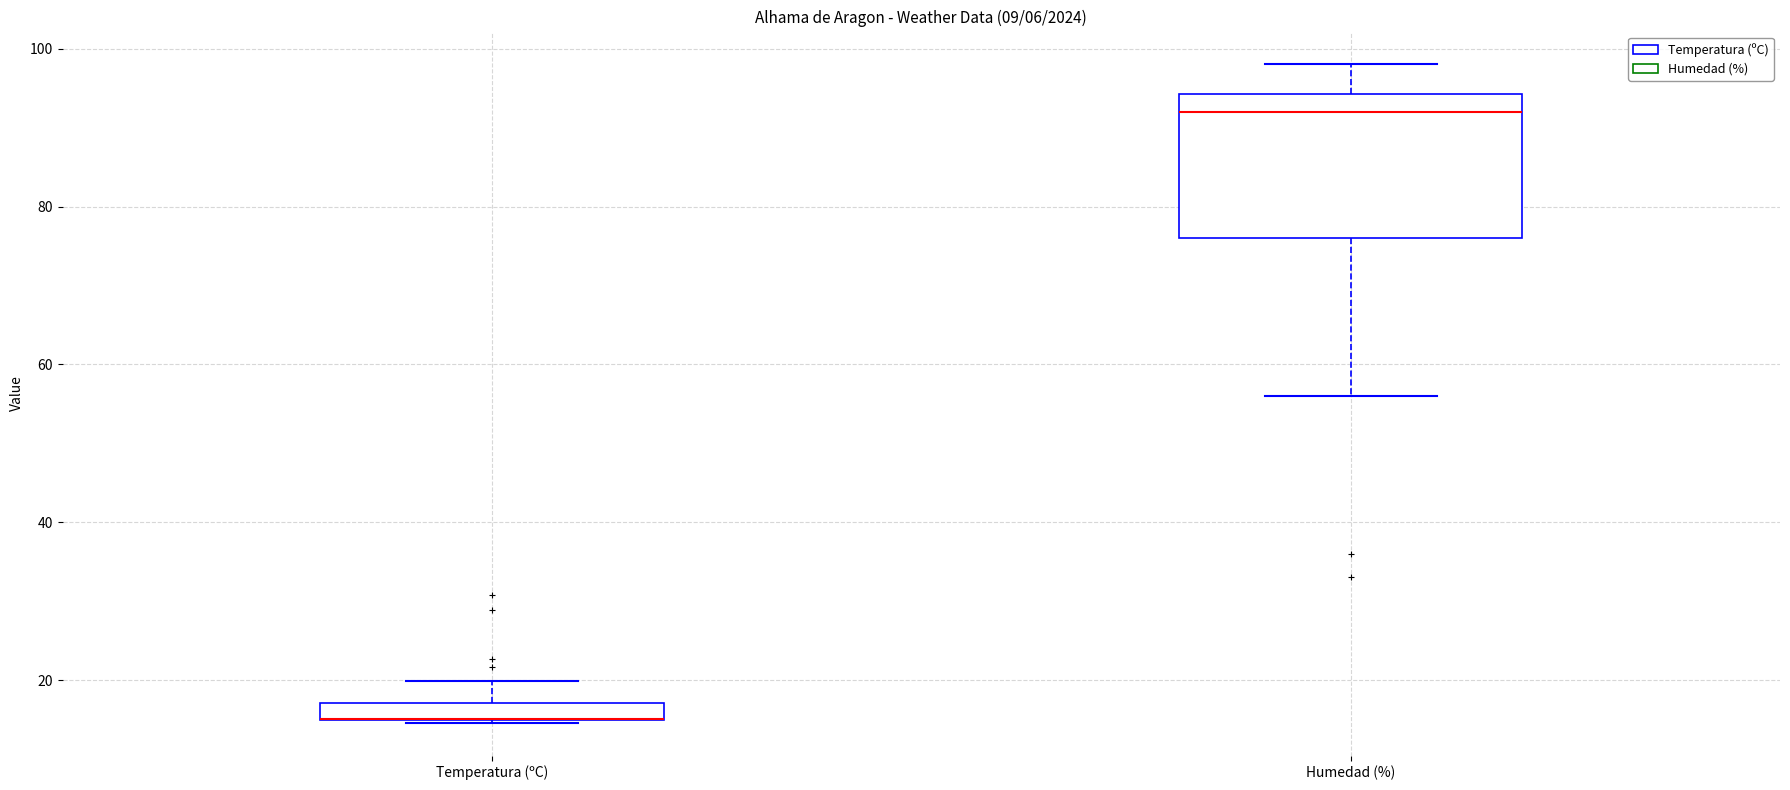

Where is the upper edge of the box for Humedad (%) on the y-axis? The values are not printed on the chart, so give them approximately, as read against the axis.

94